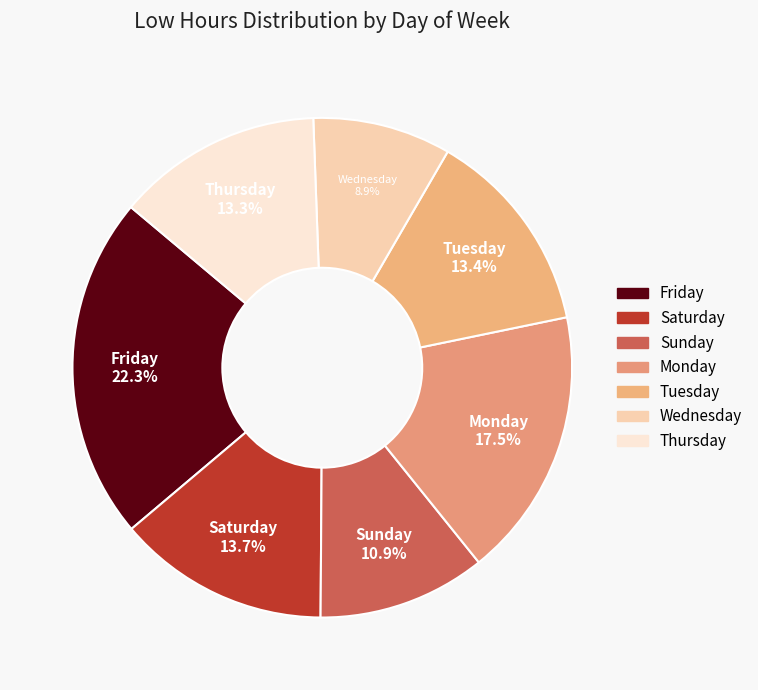

Which category has the biggest portion of the pie?

Fri(1)